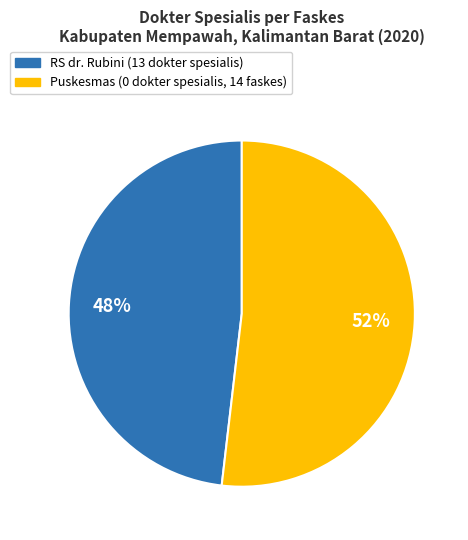

Does any single category account for the majority?

Yes